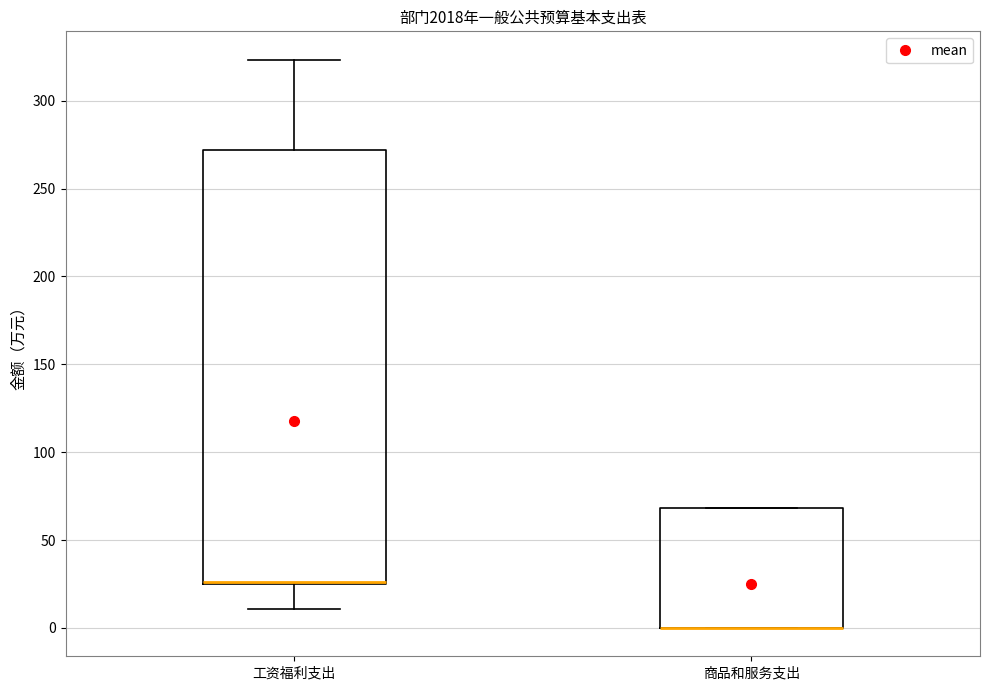

Reading left to right, read every box against the y-axis: the position of its median line, the range the box covers, and the ends of its whiskers. The values are not printed on the chart, so give them approximately, as read against the axis.

工资福利支出: median 25 (drawn on the box's lower edge), box 25 to 270, whiskers 10 to 325
商品和服务支出: median 0 (drawn on the box's lower edge), box 0 to 70, whiskers 0 to 70